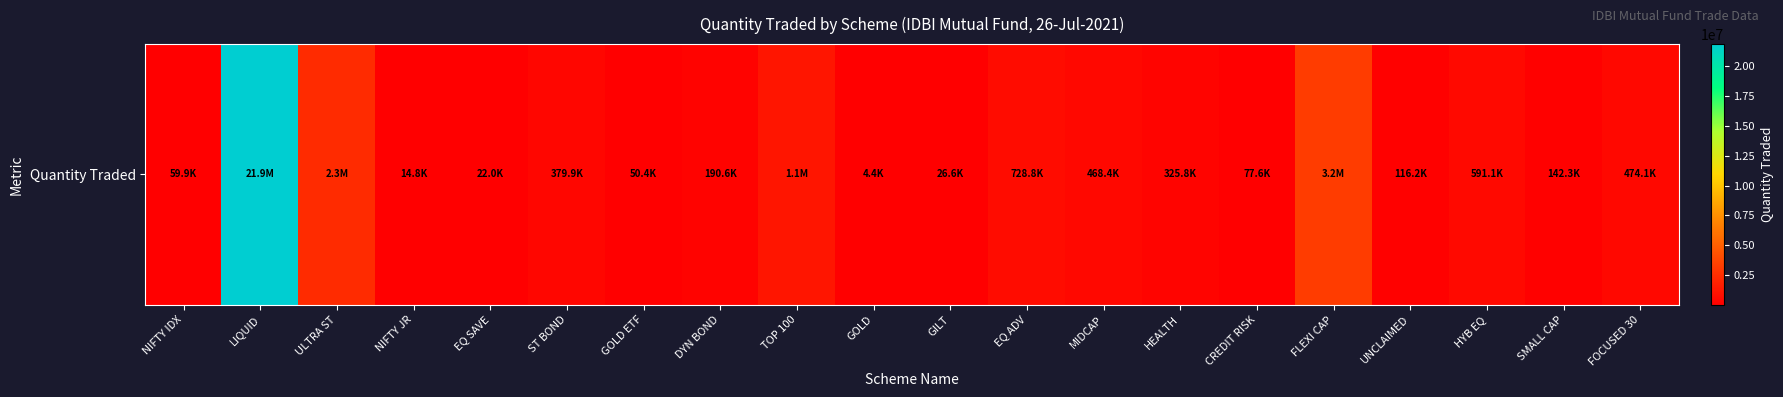

The value at GOLD ETF is 50434.2. True or false?

True